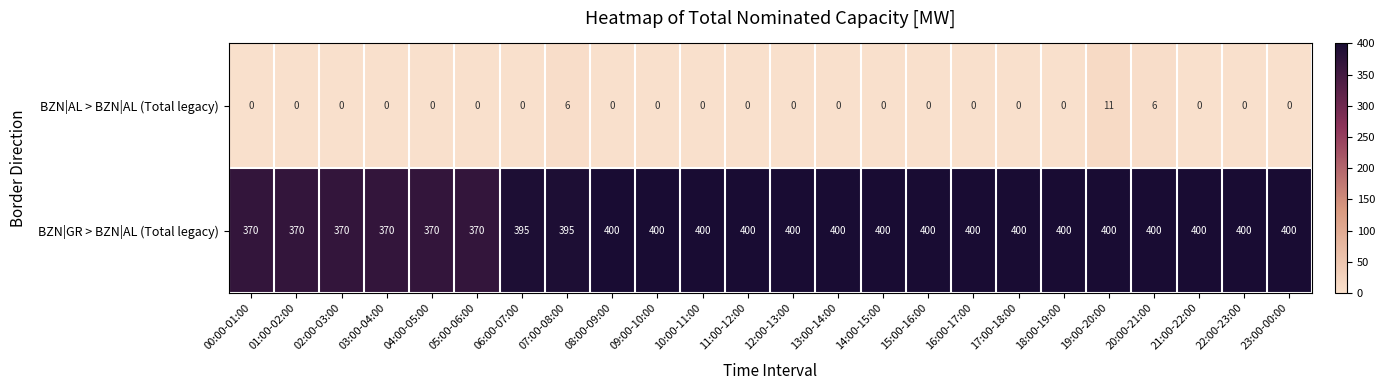

What is the total value across all series at 02:00-03:00?

370